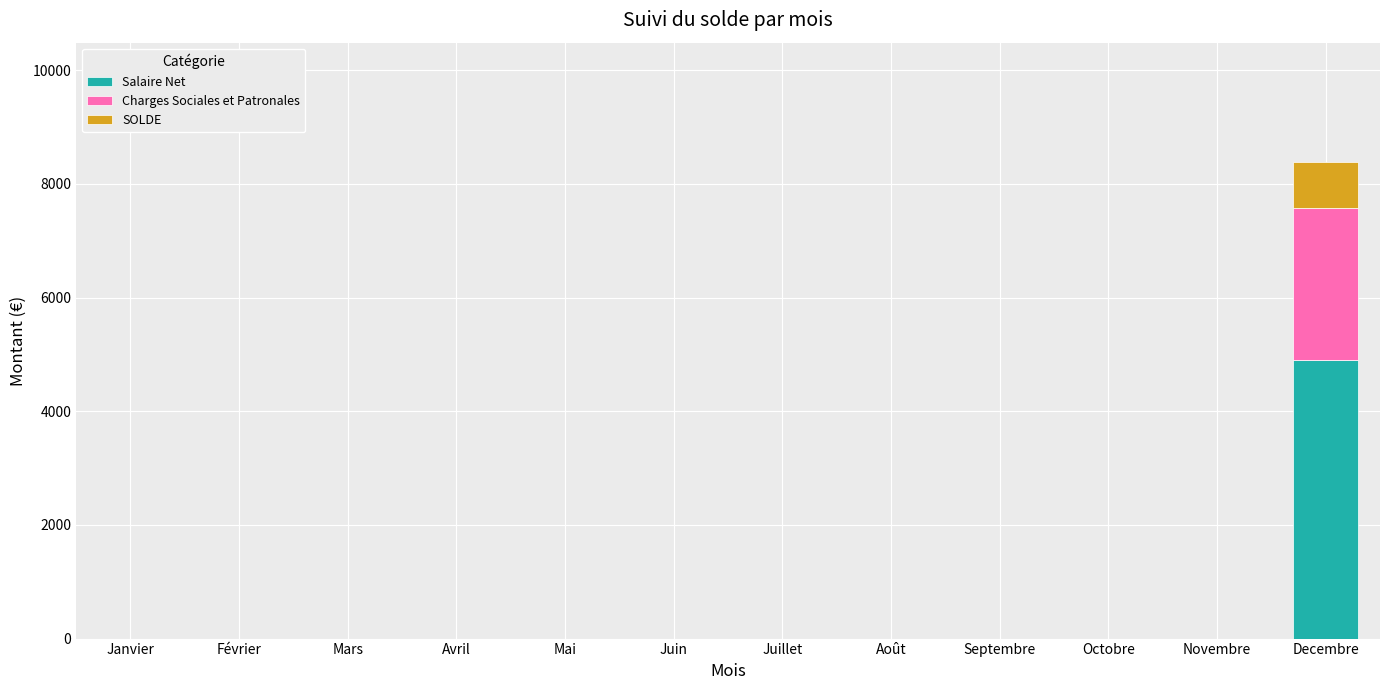

How many distinct data groups are displayed?

3